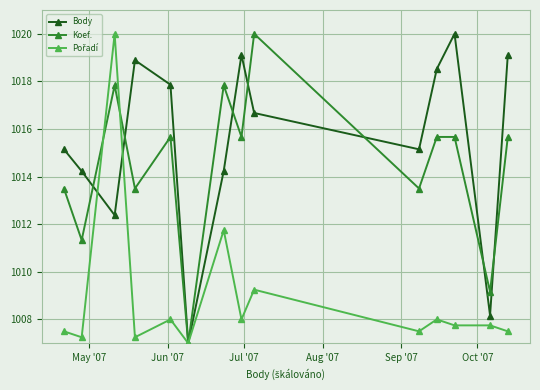

How many interior local peaks does the Body series have?

3